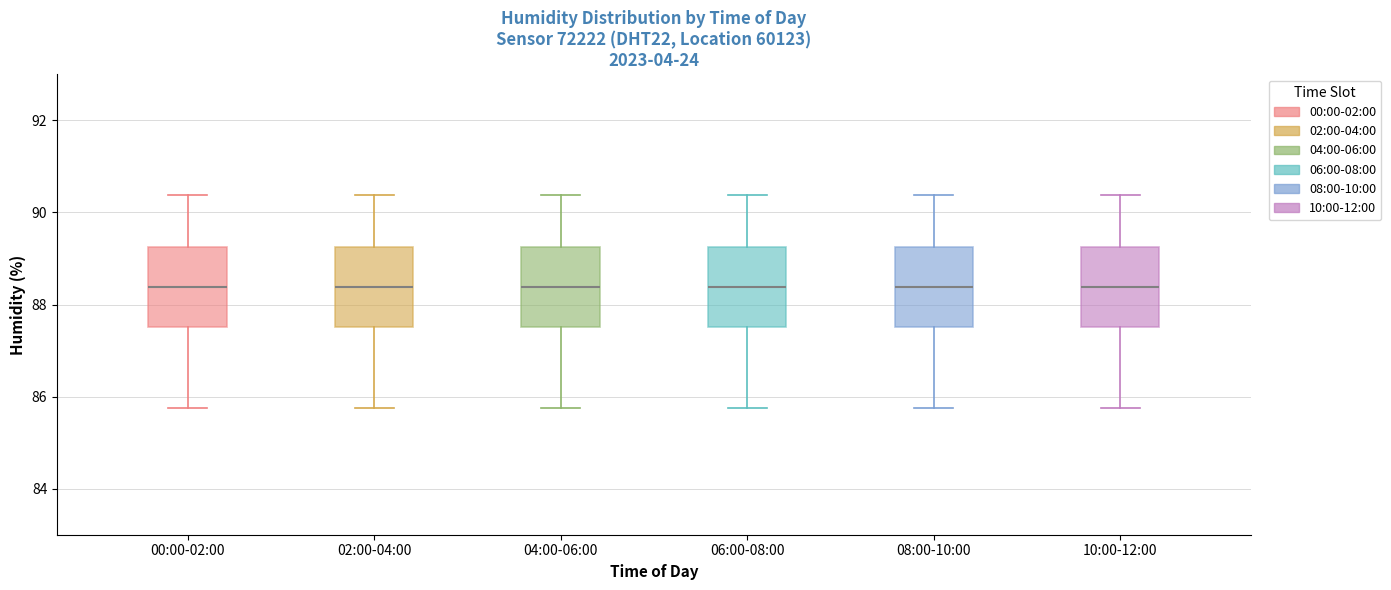

Reading left to right, transcribe this box plot: for each box, give where its median line is, the range the box spans, and where its two whiskers end, as read against the y-axis. The values are not printed on the chart, so give them approximately, as read against the axis.

00:00-02:00: median 88.4, box 87.6 to 89.2, whiskers 85.8 to 90.4
02:00-04:00: median 88.4, box 87.6 to 89.2, whiskers 85.8 to 90.4
04:00-06:00: median 88.4, box 87.6 to 89.2, whiskers 85.8 to 90.4
06:00-08:00: median 88.4, box 87.6 to 89.2, whiskers 85.8 to 90.4
08:00-10:00: median 88.4, box 87.6 to 89.2, whiskers 85.8 to 90.4
10:00-12:00: median 88.4, box 87.6 to 89.2, whiskers 85.8 to 90.4